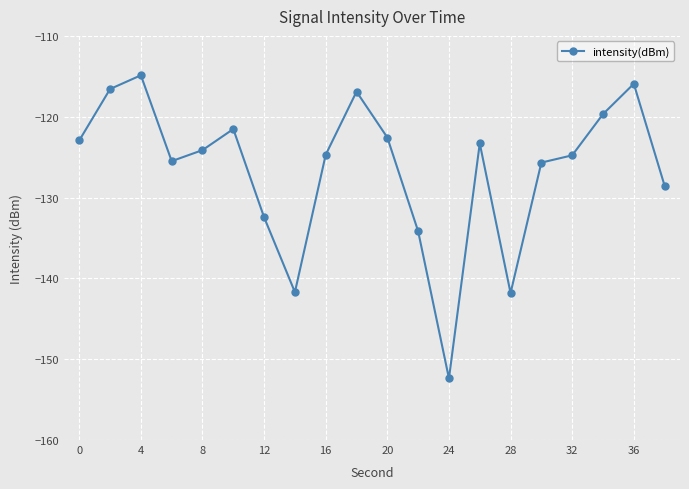

True or false: the data has more than 1 interior local peaks.

True